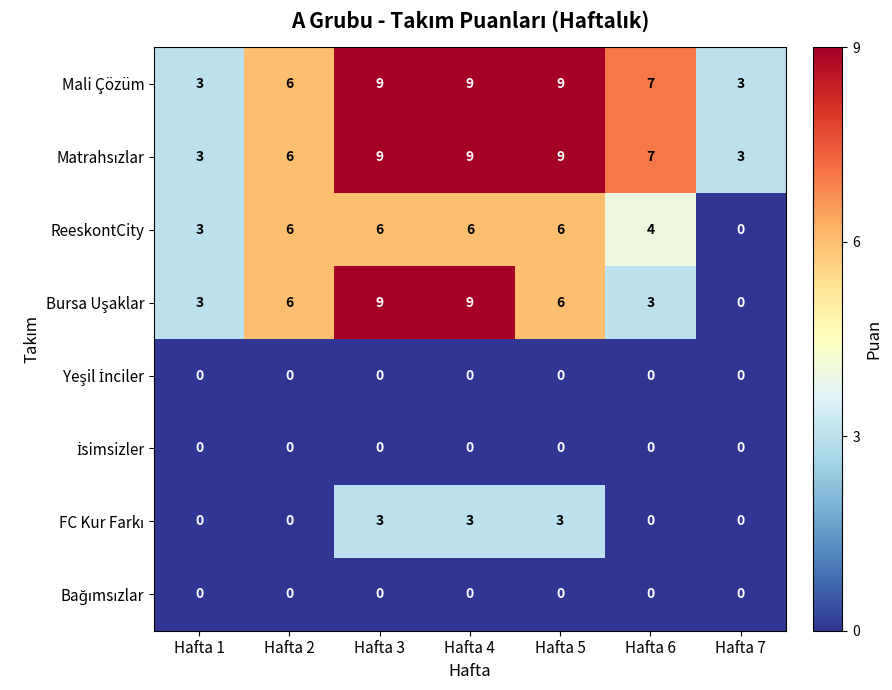

Where is ReeskontCity nearest to the value 3?

Hafta 1